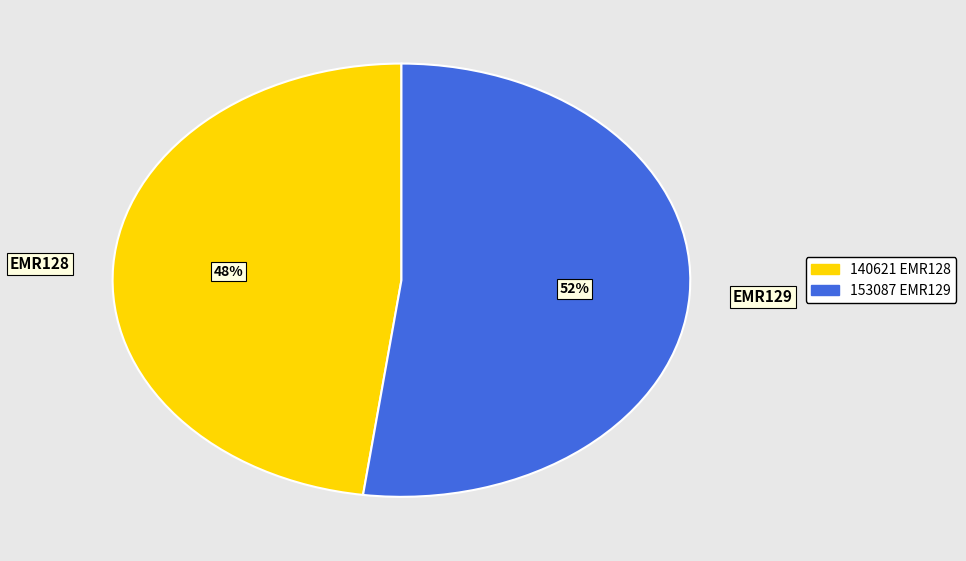

Rank the categories by value from highest to lowest.

EMR129, EMR128